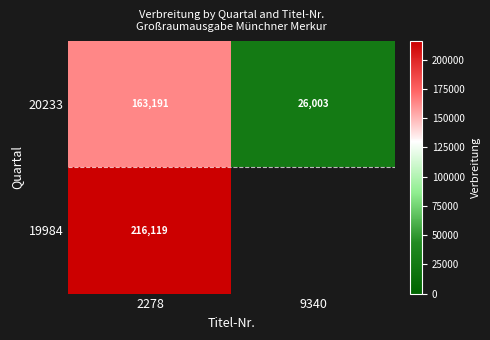

The value of 20233 at 2278 is 61954. True or false?

False